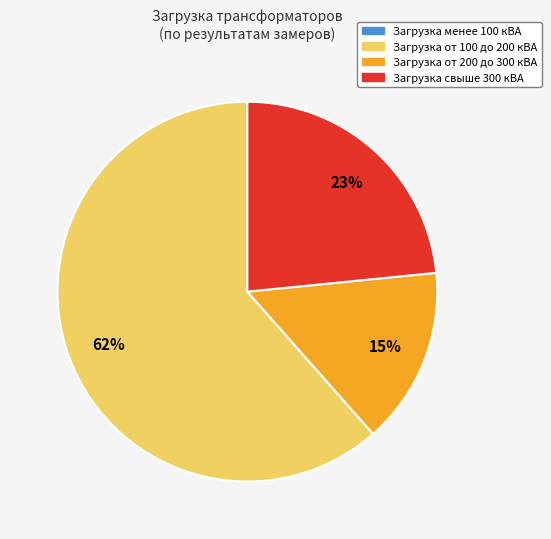

What percentage is the Загрузка от 100 до 200 кВА slice, to the nearest percent?

62%